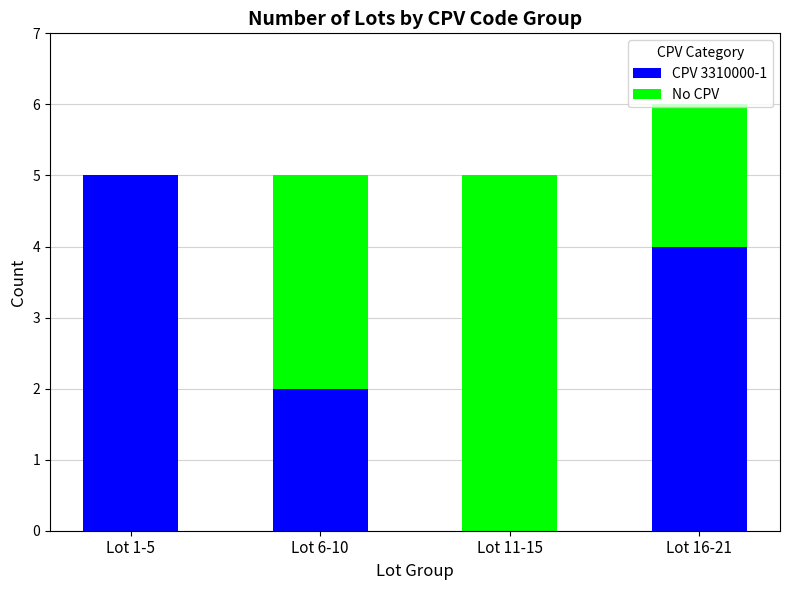

What value does the CPV 3310000-1 series have at Lot 16-21?

4